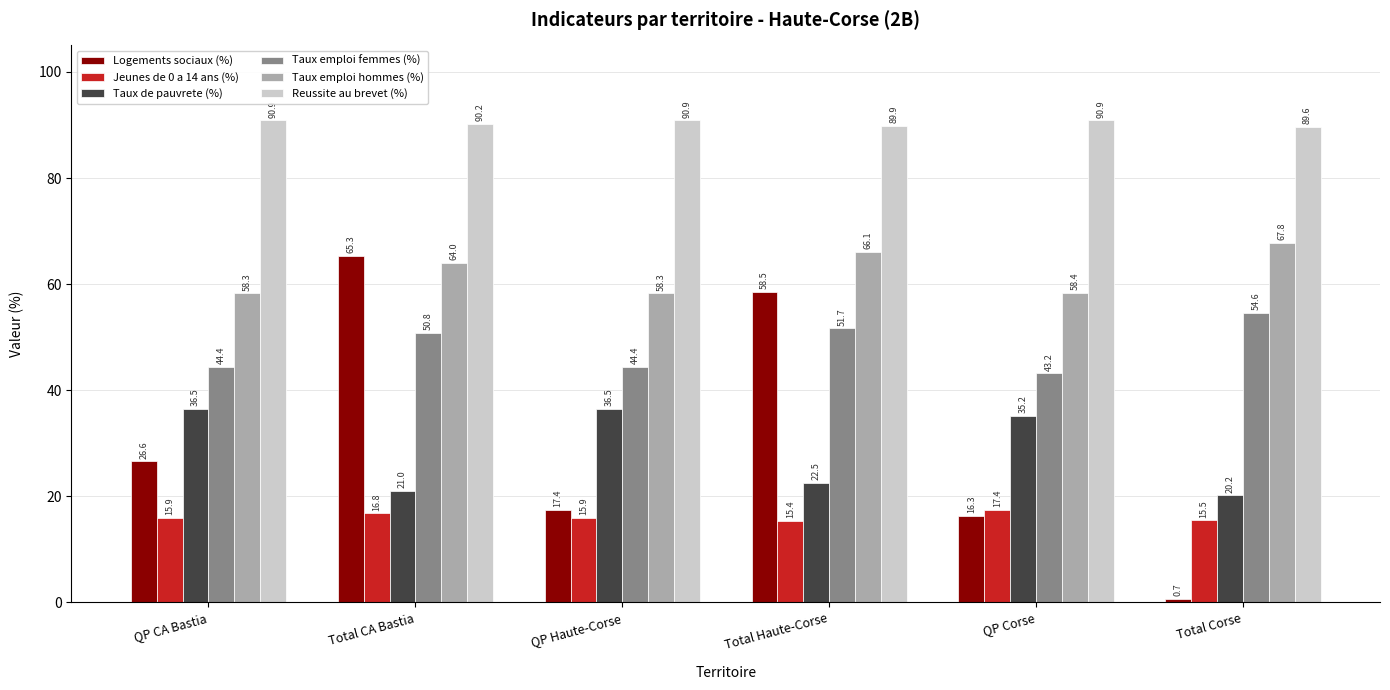

What is the difference between the maximum and minimum values in the Taux emploi hommes (%) series?

9.5